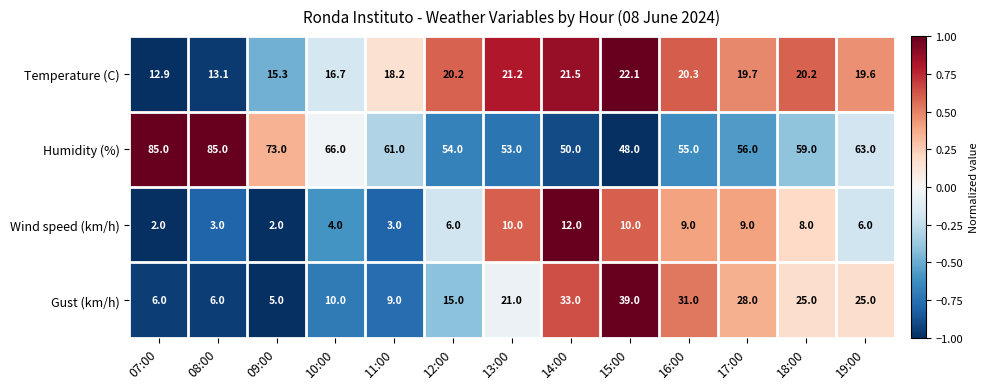

What is the spread (max minus min) of values at 12:00?

48.0